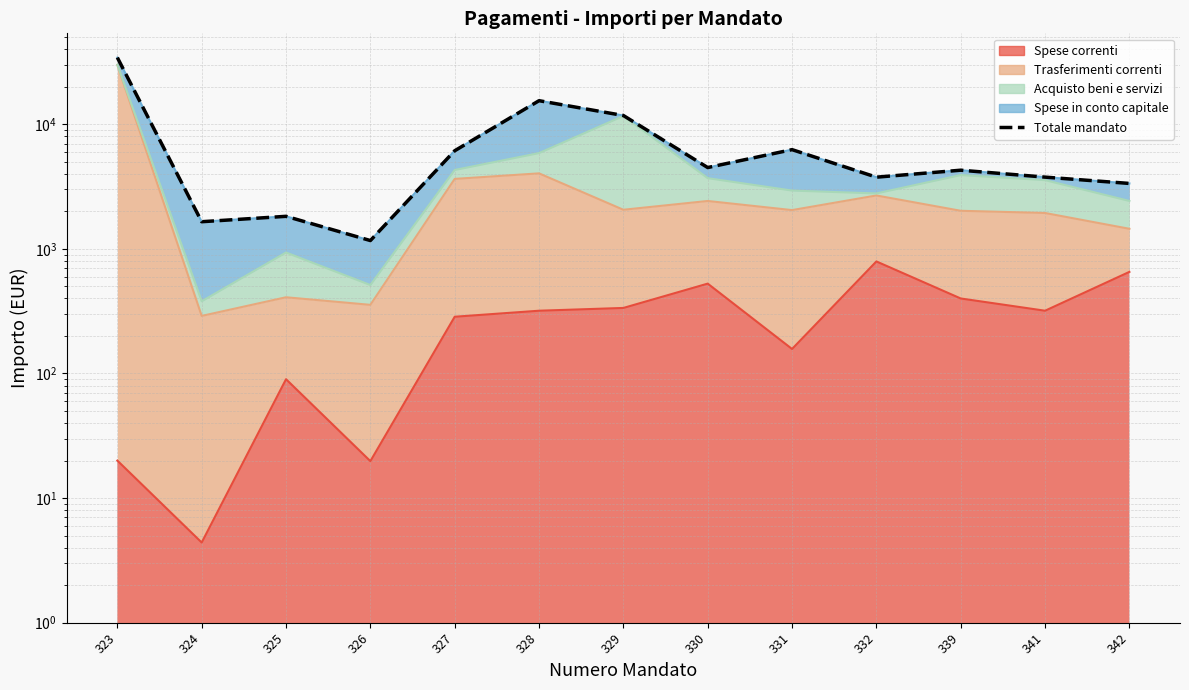

Reading right to left, list all the values displayed in this chart.

3353.0	3767.5	4281.9	3763.9	6261.9	4497.1	11764.1	15473.1	6134.2	1166.8	1826.0	1652.6	34322.1